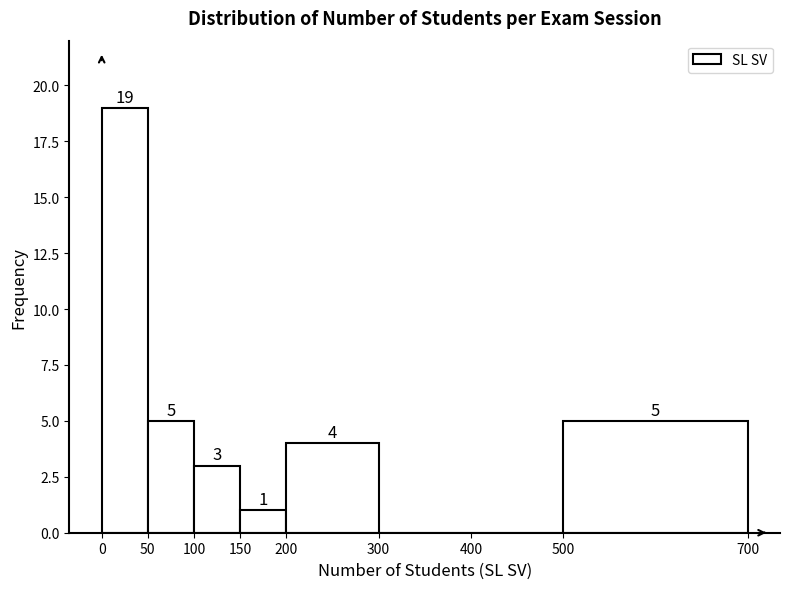

Over which range of the x-axis is the bar tallest?

0 to 50